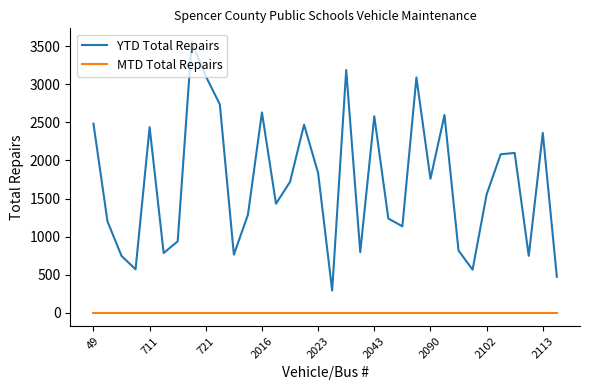

Rank the series by their maximum value, from highest to lowest.

YTD Total Repairs, MTD Total Repairs